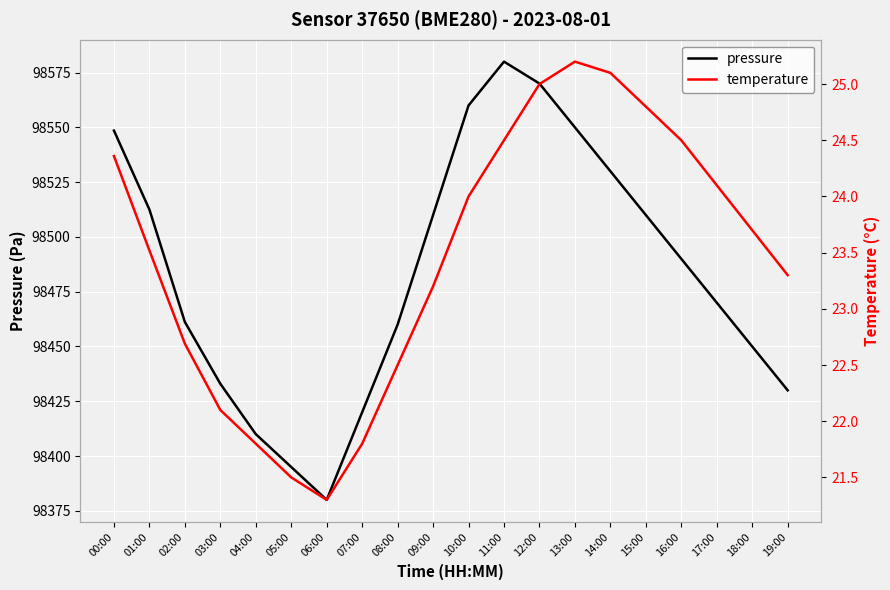

What is the label of the 8th point from the left?

07:00